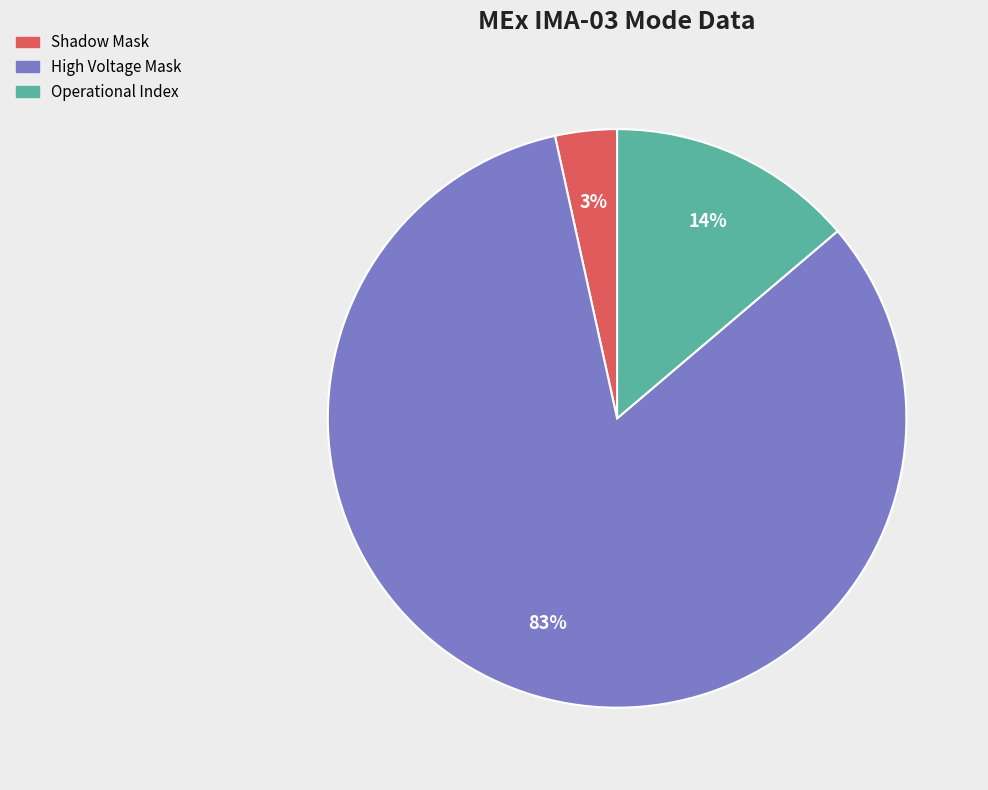

Combined, do High Voltage Mask and Shadow Mask account for over 50%?

Yes